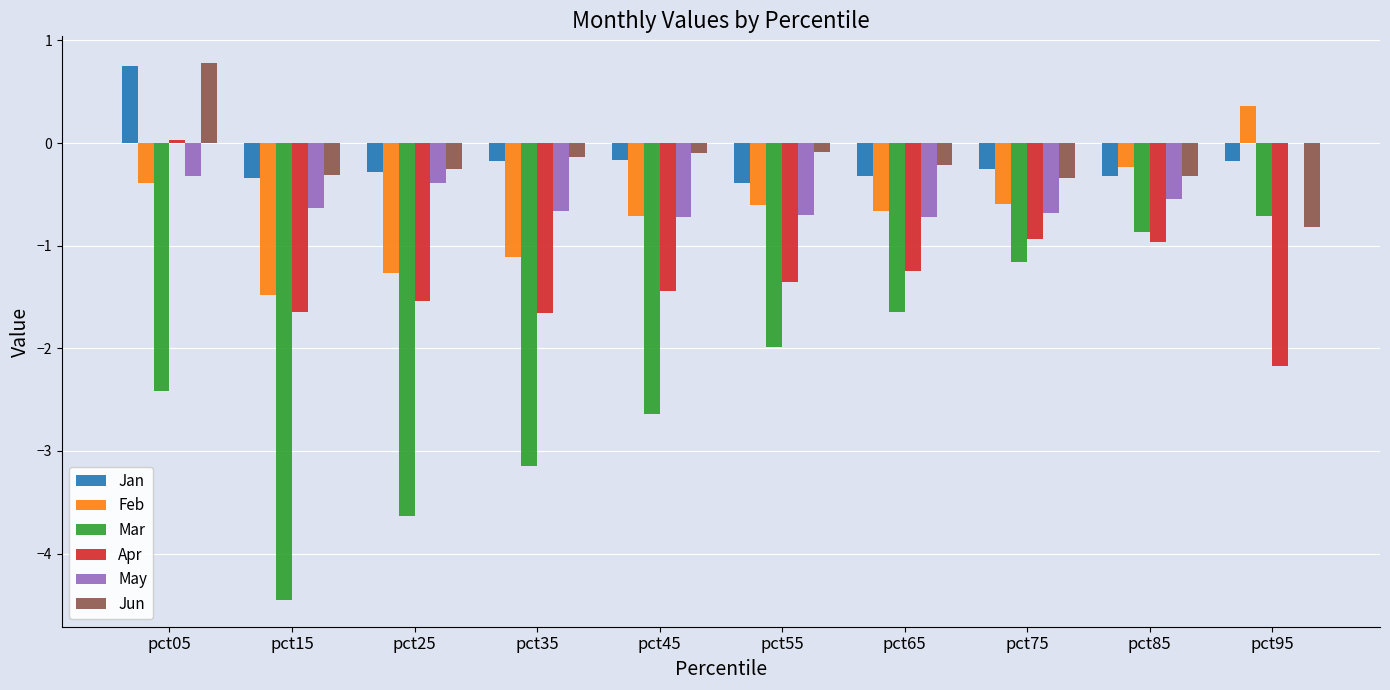

At which label does Jan first exceed 0?

pct05